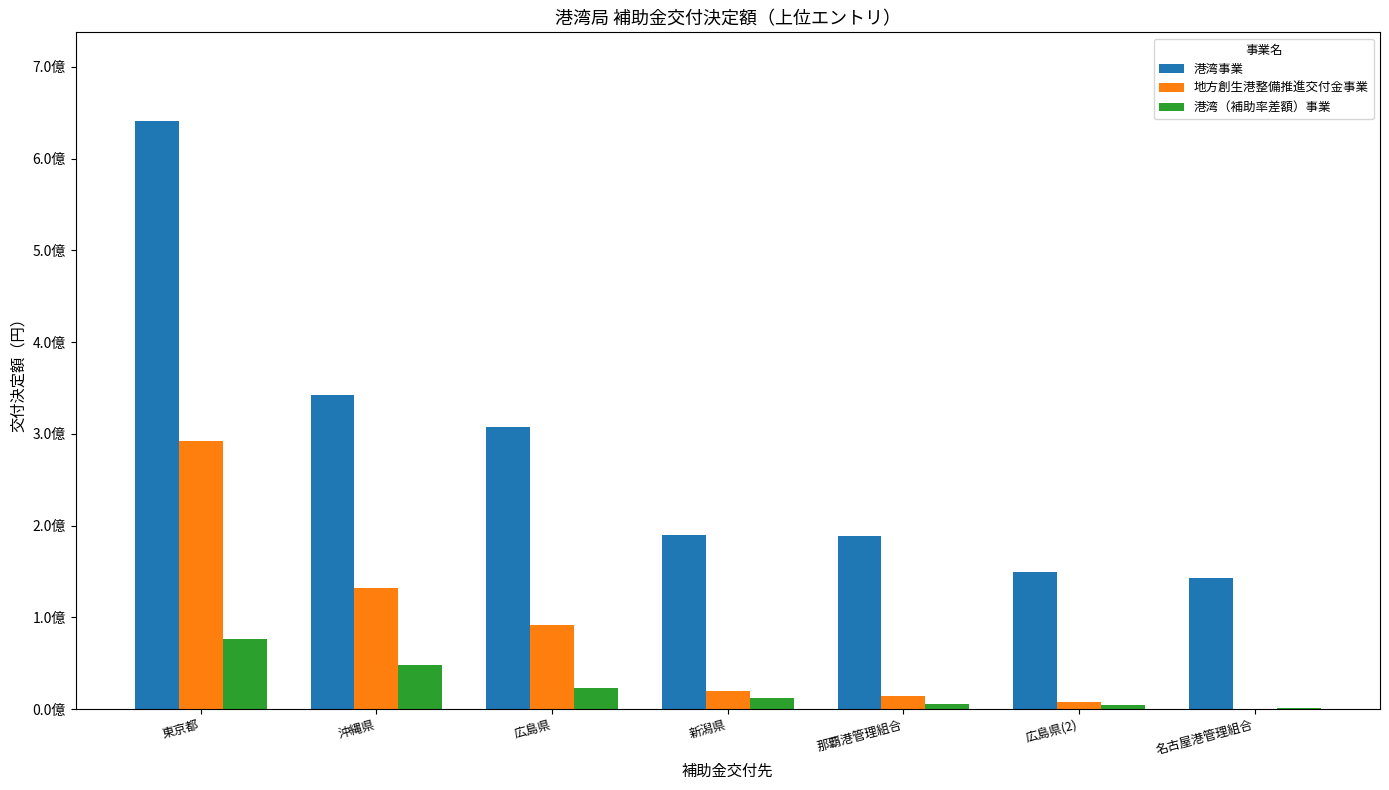

Are the bars grouped side by side (vs. stacked)?

Yes